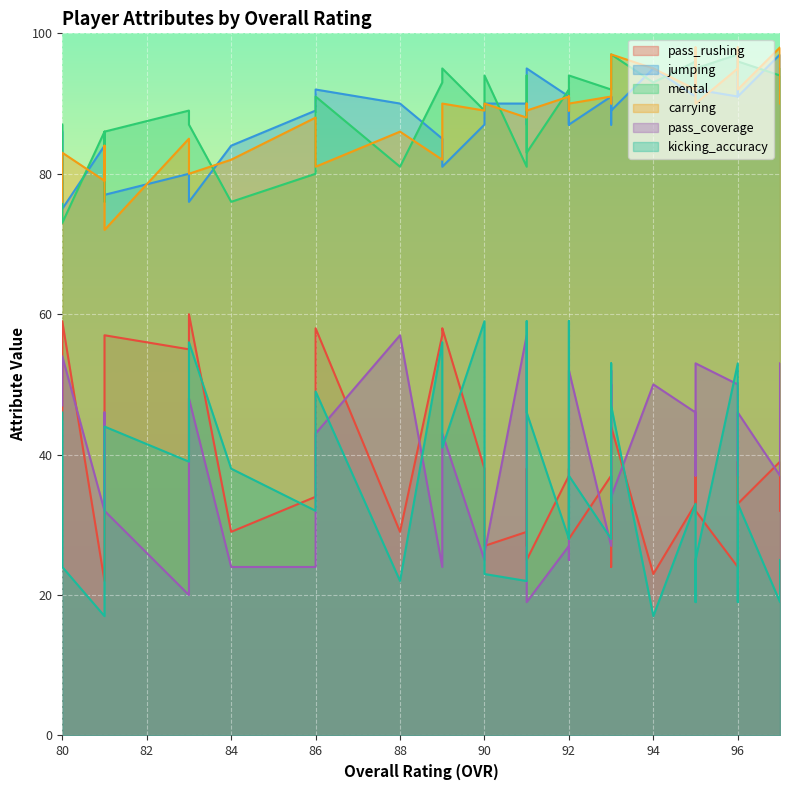

Is it true that mental equals 81 at 91?

True